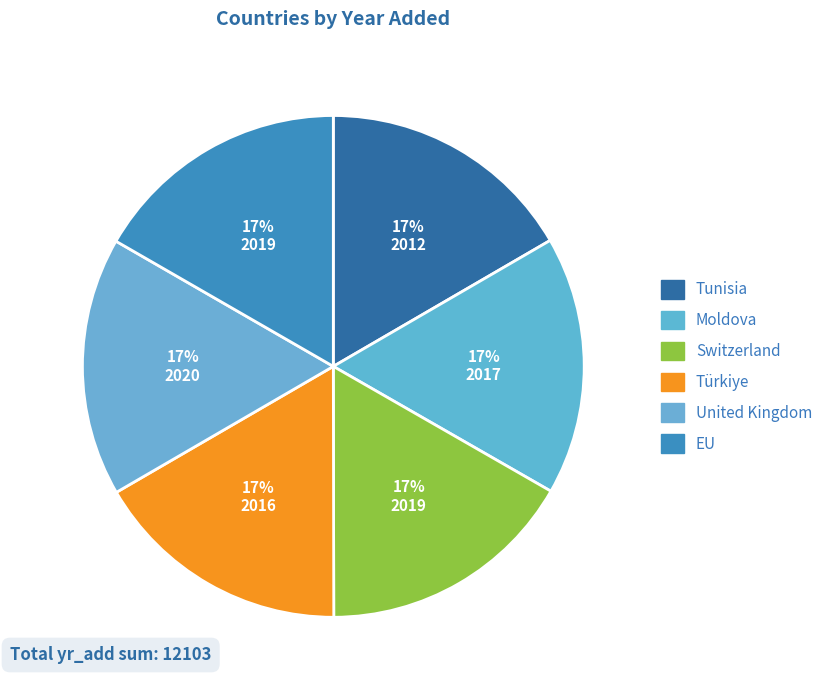

To the nearest percent, what is the average slice percentage?

17%